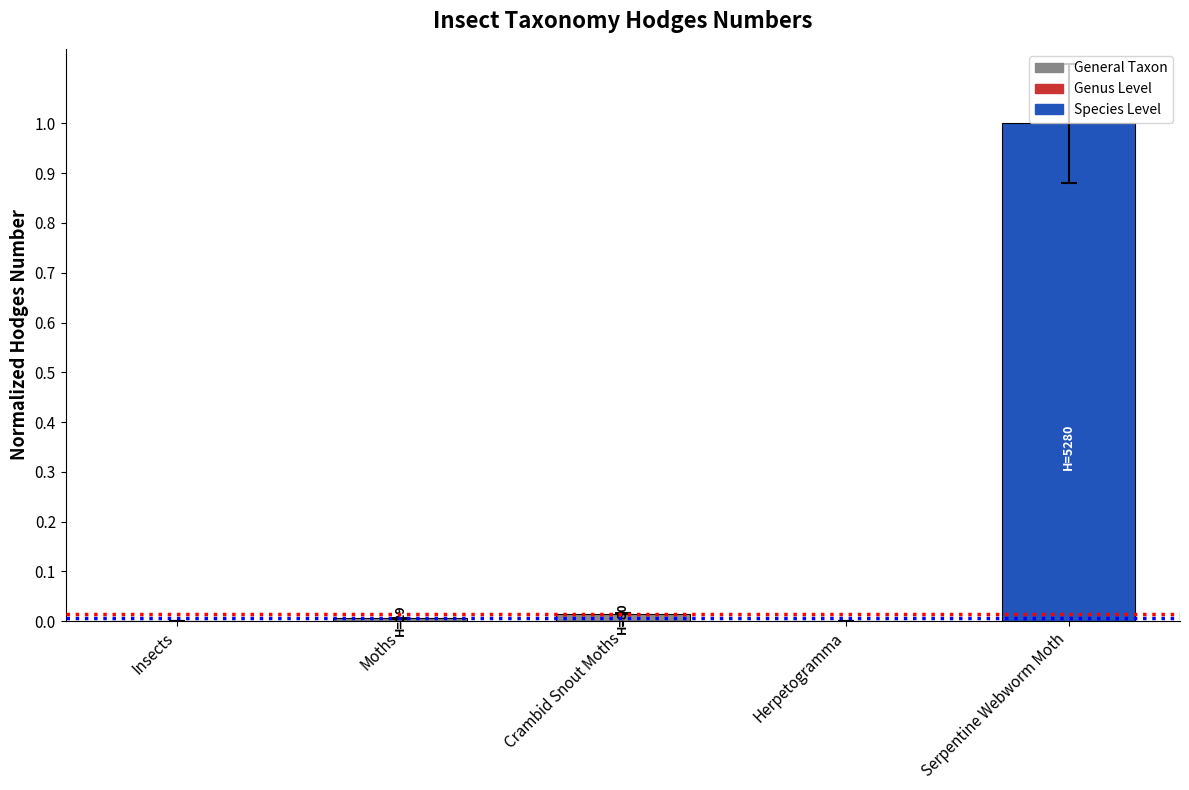

What is the average value?

0.2